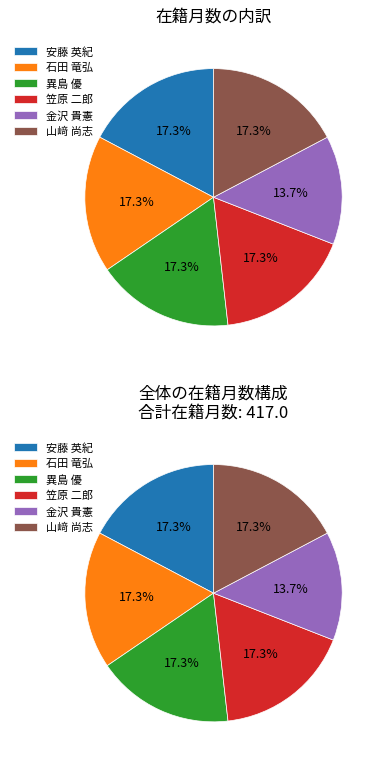

To the nearest percent, what percentage of the pie is 異島 優?

17%